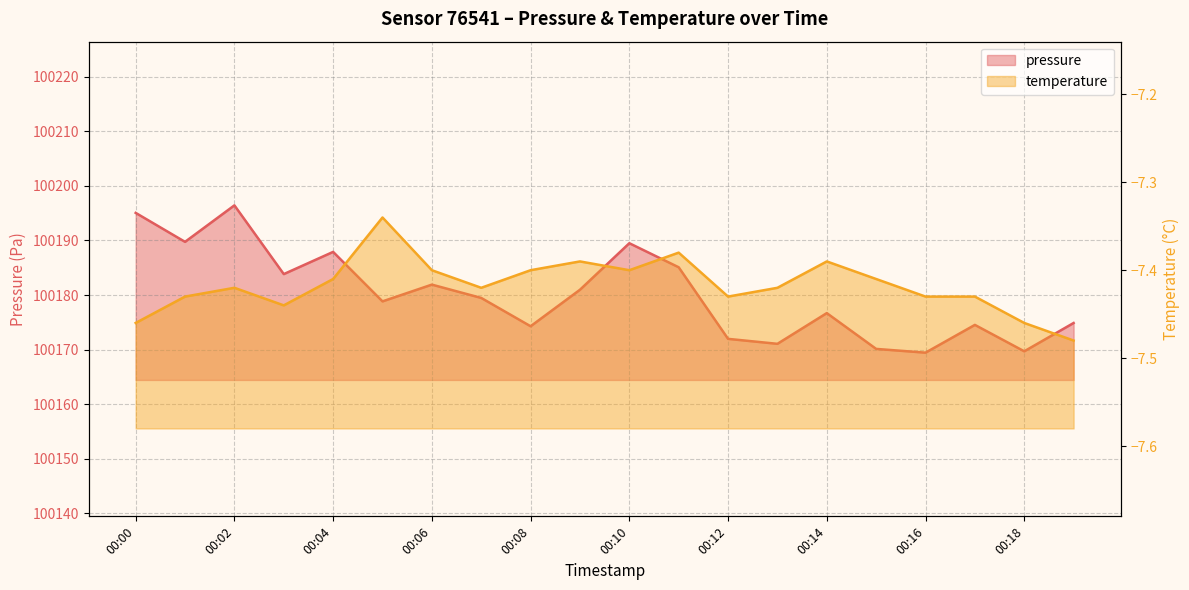

Which category has the highest value across all series?

00:02